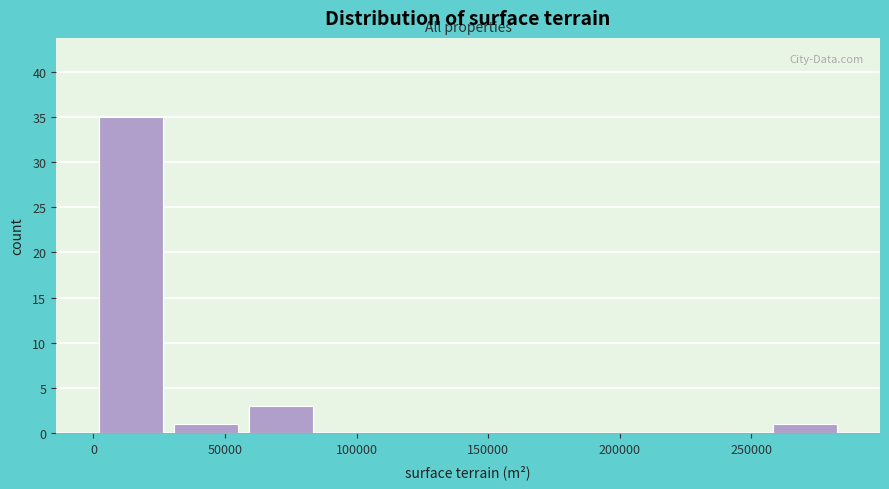

Reading left to right, transcribe this chart: for each bar, give the range it covers on the x-axis and its height. Neither the bar edges nor the heights are printed on the chart, so give them approximately, as read against the axes.

0 to 30000: 35
30000 to 55000: 1
55000 to 85000: 3
85000 to 115000: 0
115000 to 140000: 0
140000 to 170000: 0
170000 to 200000: 0
200000 to 230000: 0
230000 to 255000: 0
255000 to 285000: 1